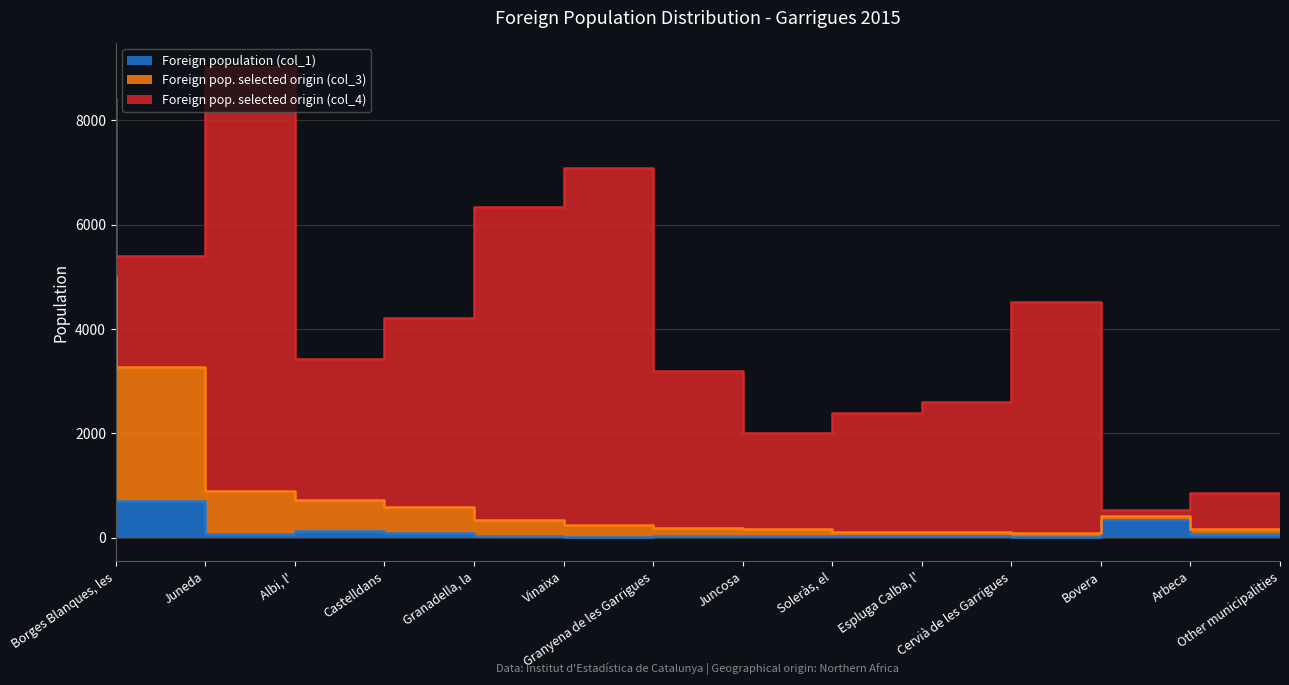

The value of Foreign pop. selected origin (col_3) at Albi, l' is 1277. True or false?

False